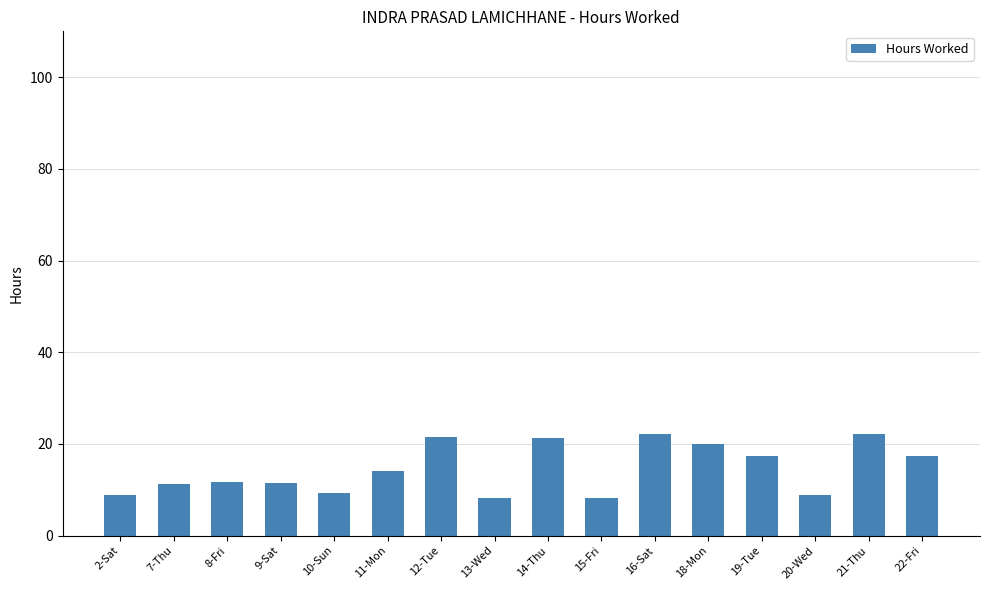

Count the number of values greater than 14.

8